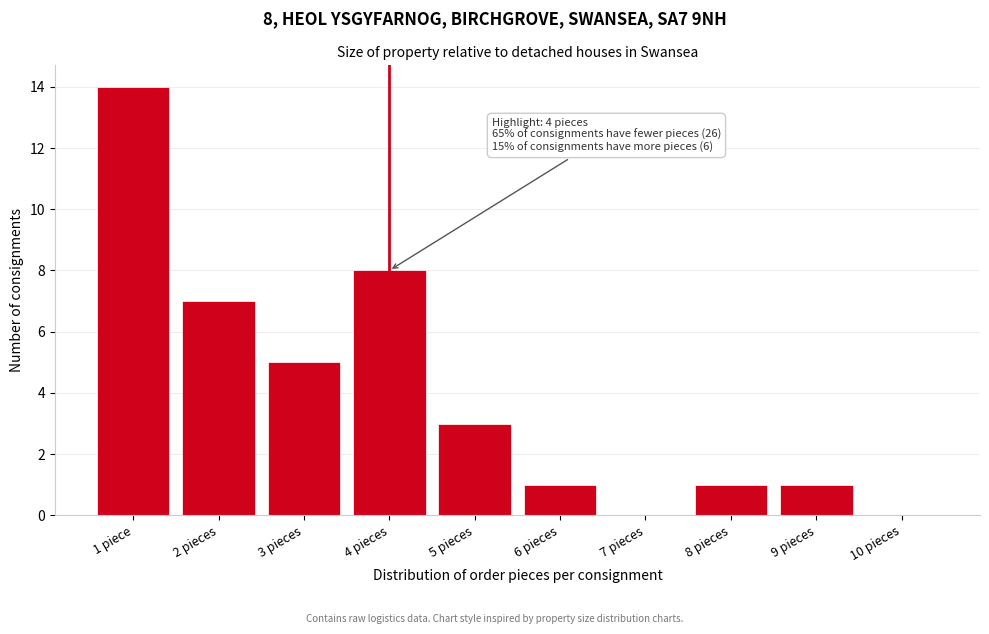

Reading left to right, list all the values displayed in this chart.

1 piece=14	2 pieces=7	3 pieces=5	4 pieces=8	5 pieces=3	6 pieces=1	7 pieces=0	8 pieces=1	9 pieces=1	10 pieces=0